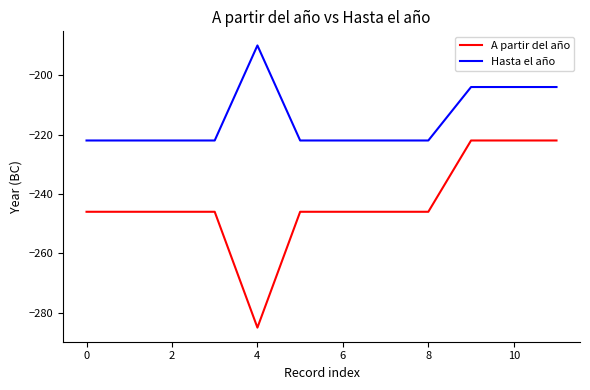

True or false: A partir del año and Hasta el año cross at least once.

False